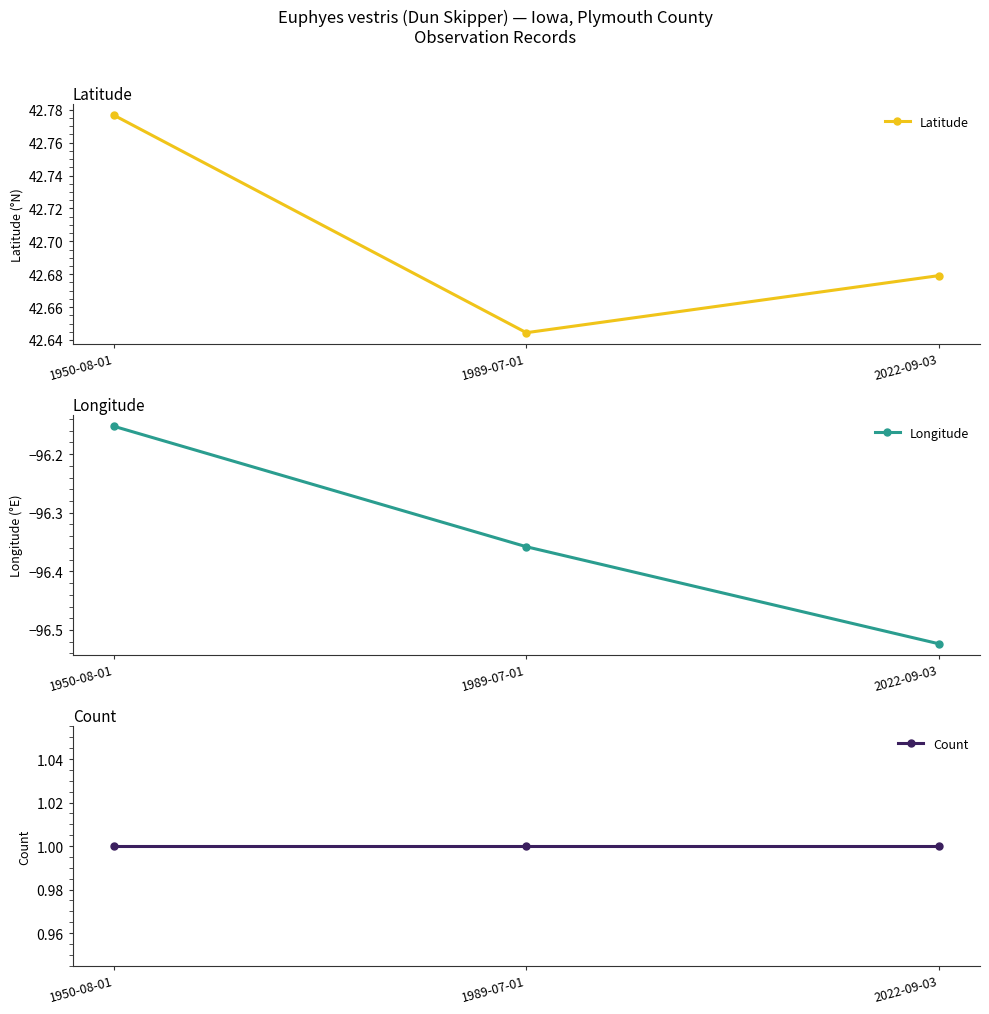

Rank the categories by Count value from lowest to highest.

1950-08-01, 1989-07-01, 2022-09-03